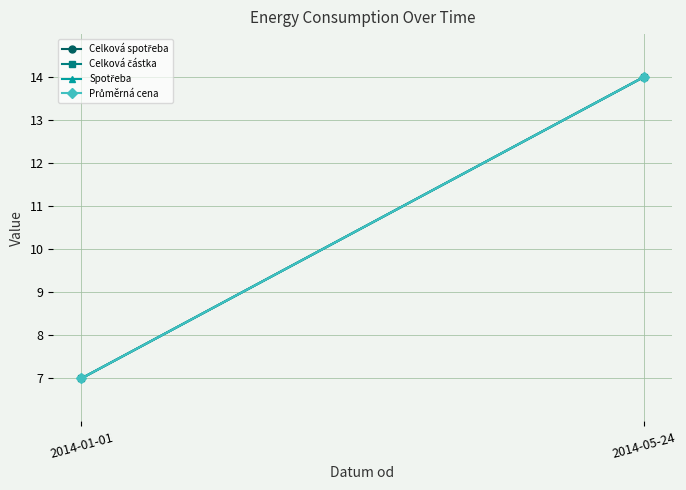

What is the total value across all series at 2014-01-01?

28